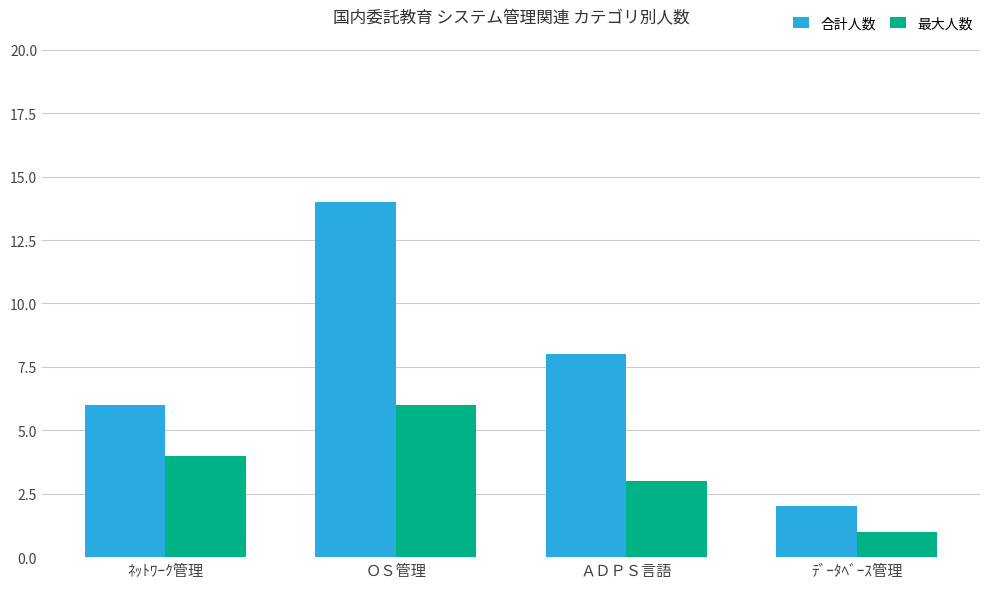

The 合計人数 series shows 14 at ＯＳ管理. True or false?

True